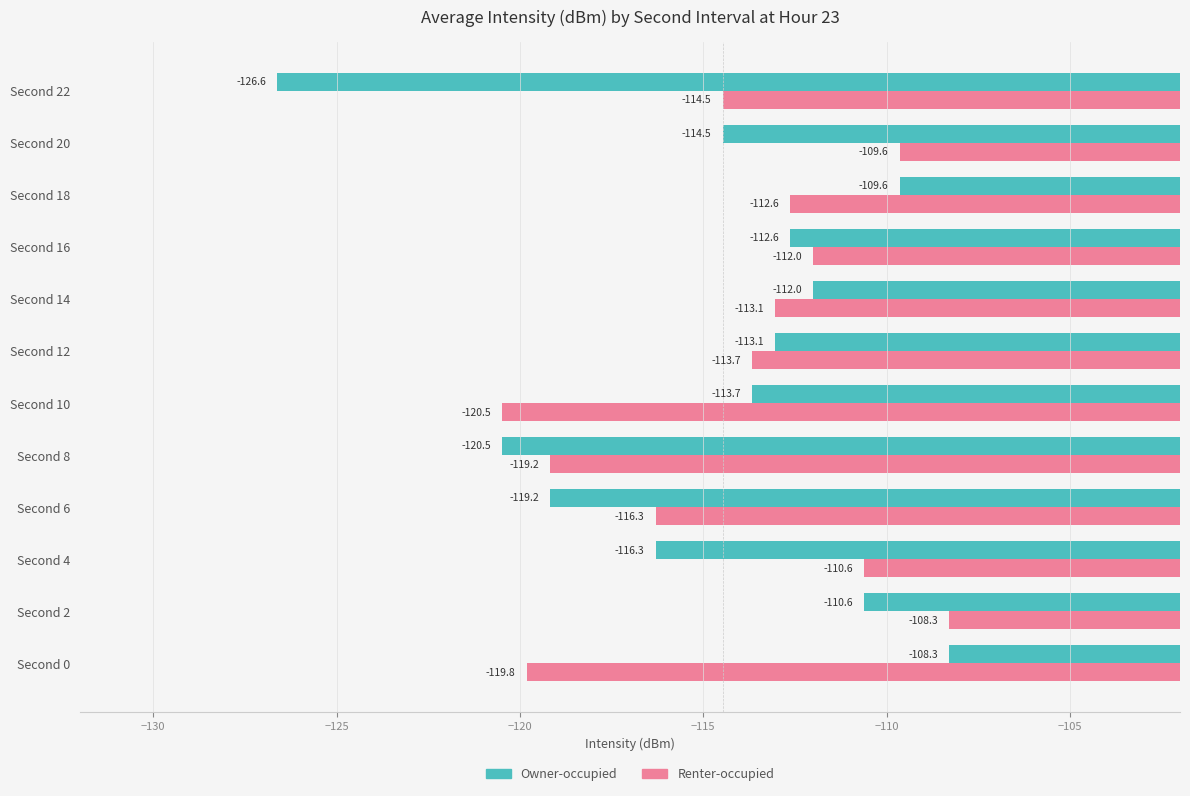

Rank the series at Second 10 from lowest to highest value.

Renter-occupied, Owner-occupied